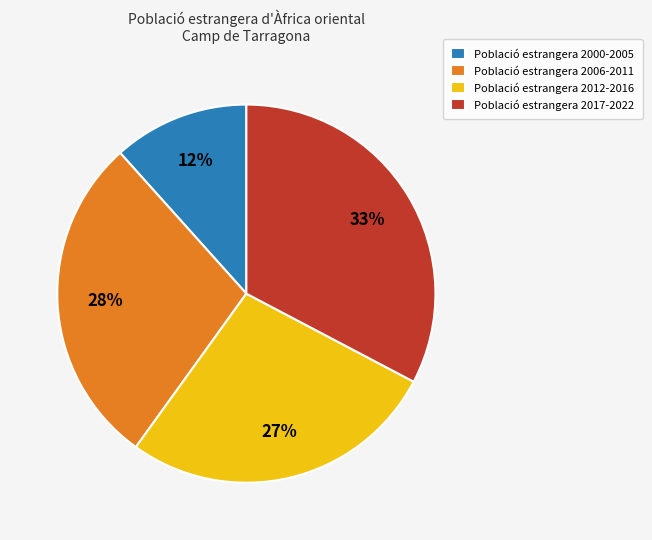

Which slice is the largest?

Població estrangera 2017-2022